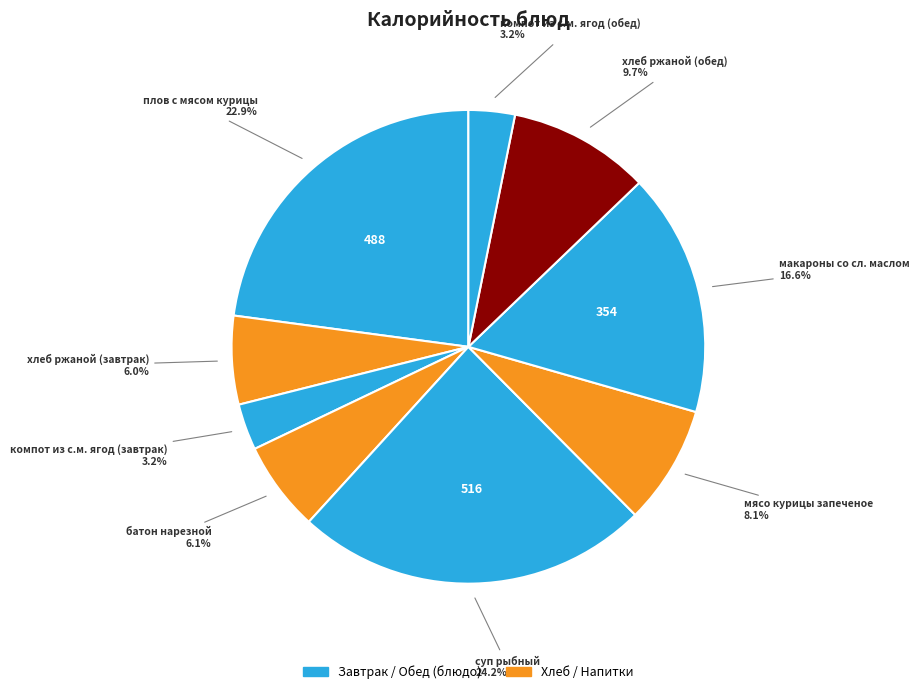

Rank the categories by value from lowest to highest.

компот из с.м. ягод (завтрак), компот из с.м. ягод (обед), хлеб ржаной (завтрак), батон нарезной, мясо курицы запеченое, хлеб ржаной (обед), макароны со сл. маслом, плов с мясом курицы, суп рыбный